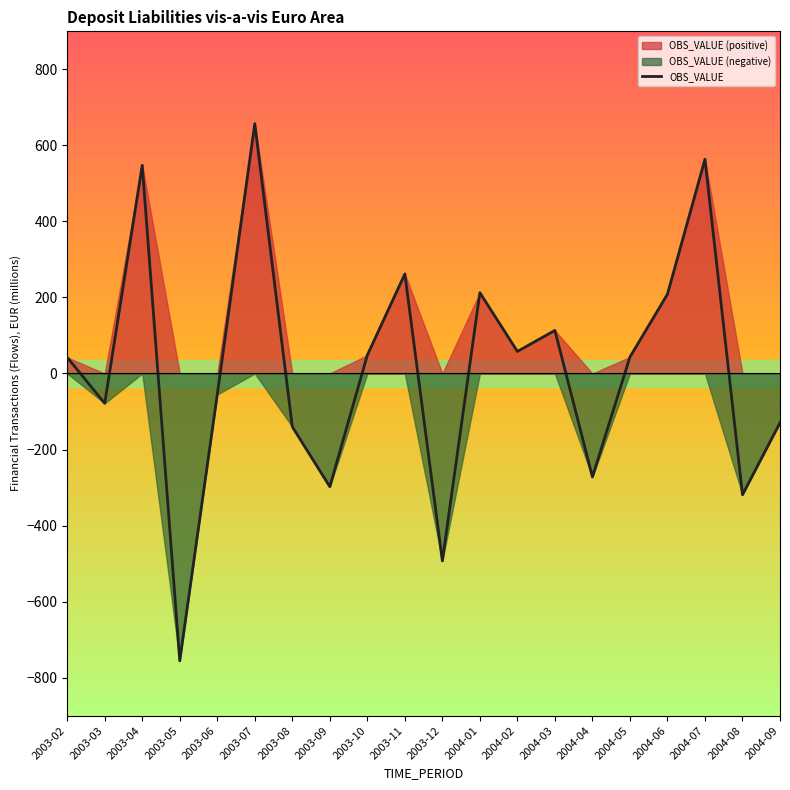

Reading left to right, extract all data points from this chart.

2003-02=42.4	2003-03=-78.4	2003-04=547.6	2003-05=-755.8	2003-06=-55.1	2003-07=657.1	2003-08=-140.1	2003-09=-297.8	2003-10=48.2	2003-11=261.8	2003-12=-492.9	2004-01=212.5	2004-02=58.1	2004-03=113.3	2004-04=-272.1	2004-05=43.4	2004-06=208.7	2004-07=563.5	2004-08=-318.9	2004-09=-129.5